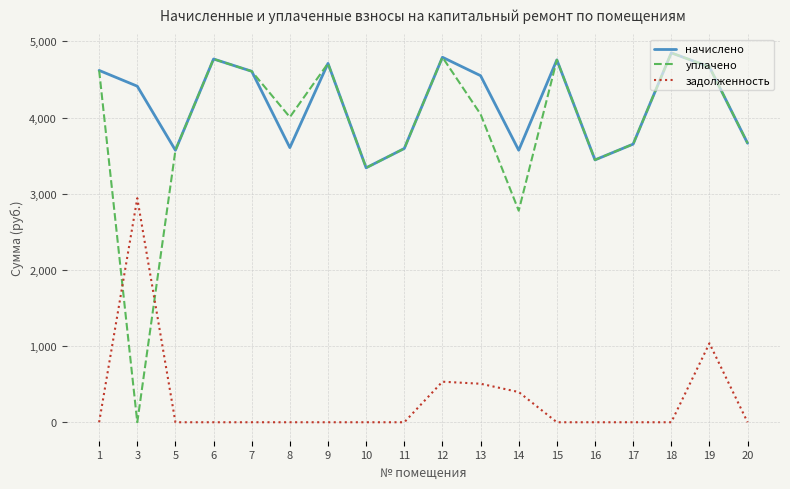

What are all the series names shown in the legend?

начислено, уплачено, задолженность